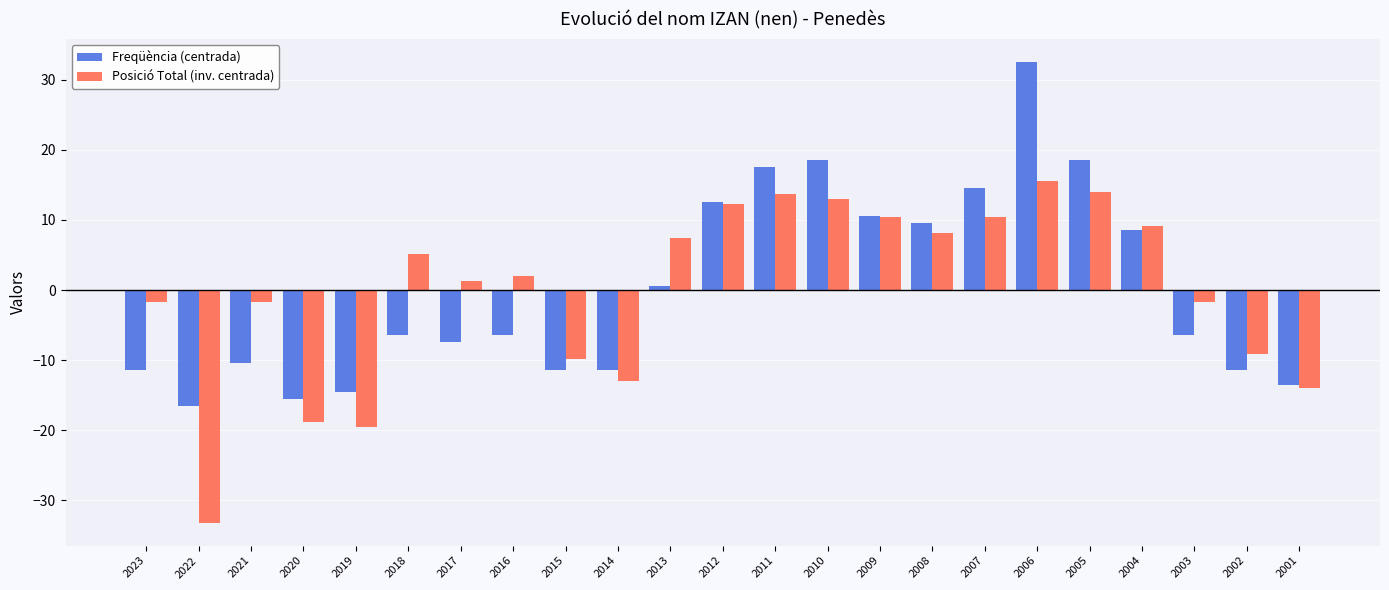

Which category has the highest value in the Posició Total (inv. centrada) series?

2006